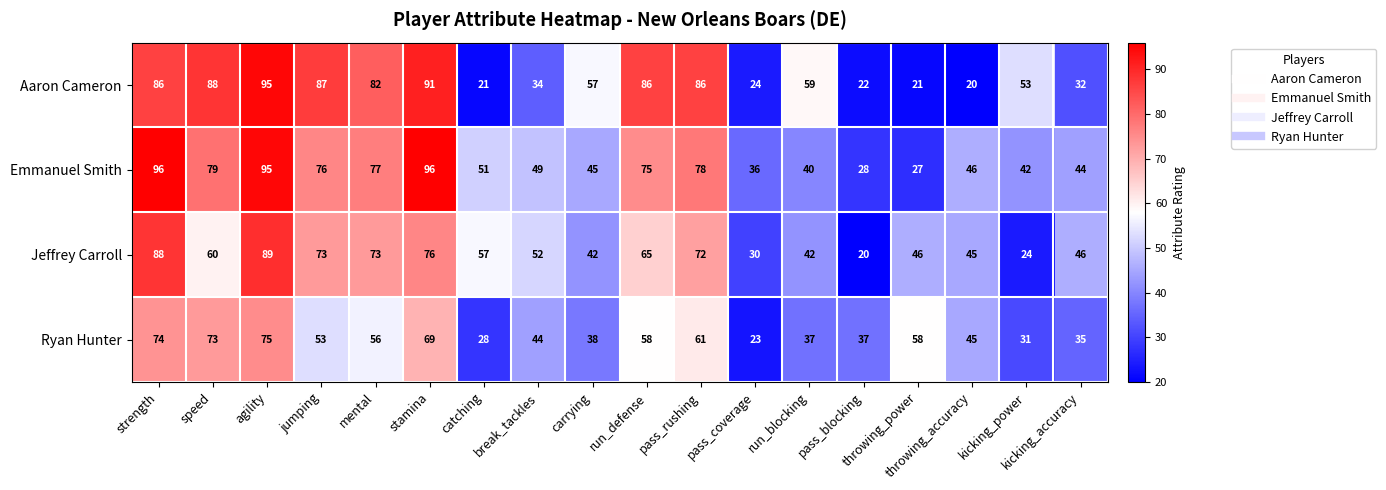

Where is Emmanuel Smith nearest to the value 61?

catching